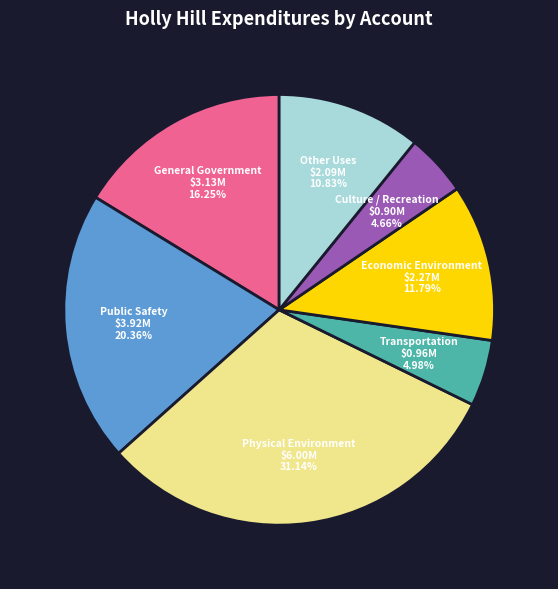

To the nearest percent, what is the difference between the largest and smallest slice percentages?

26%